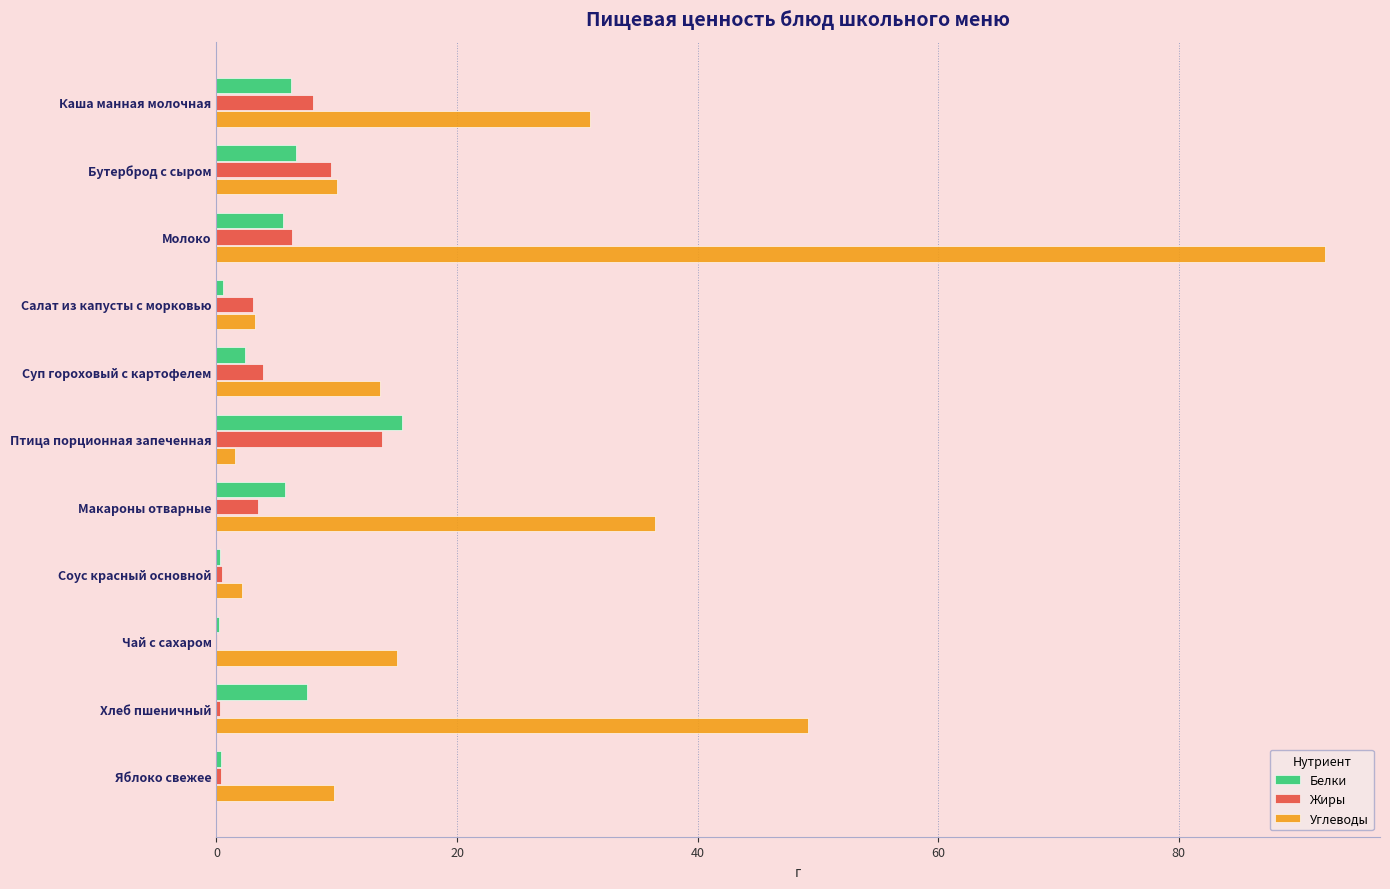

What is the total value across all series at Каша манная молочная?

45.3